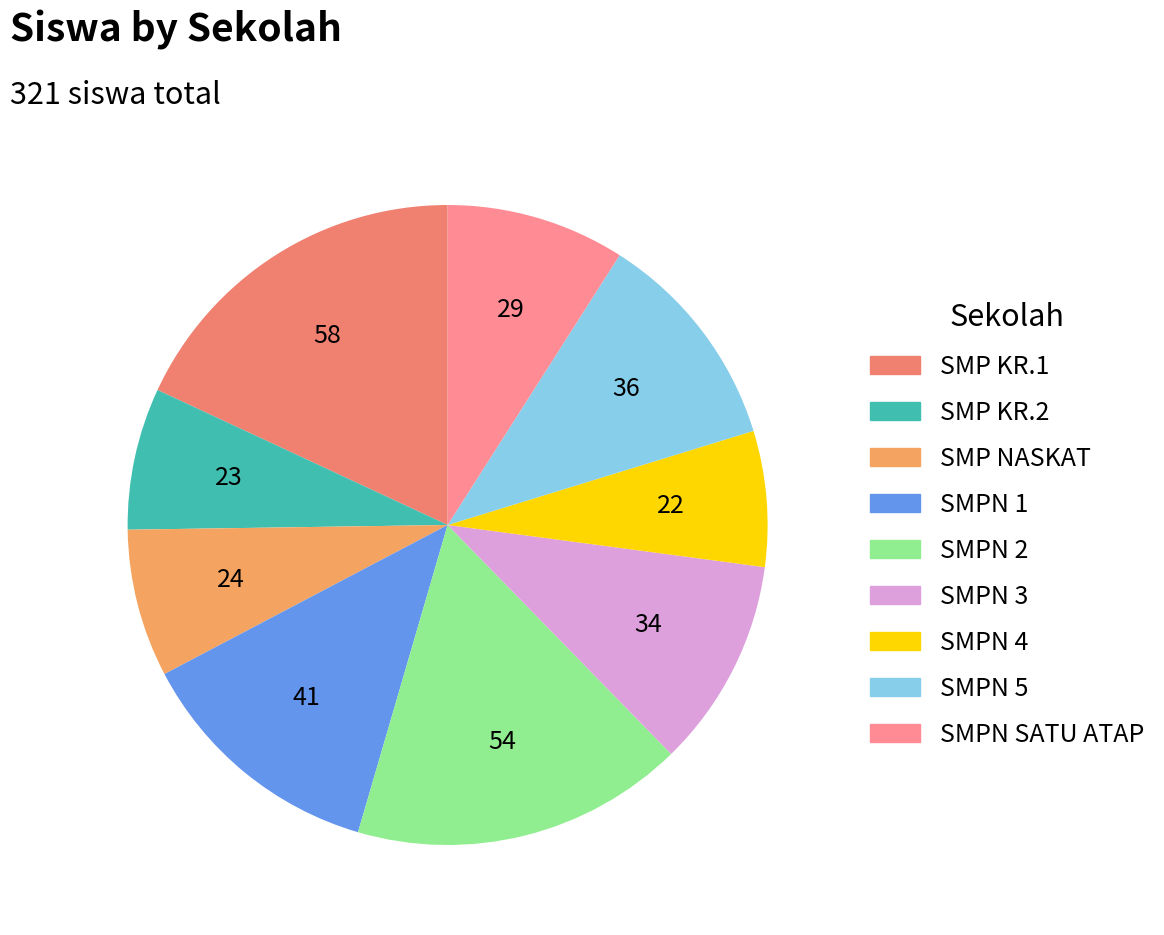

How many segments does this pie chart have?

9